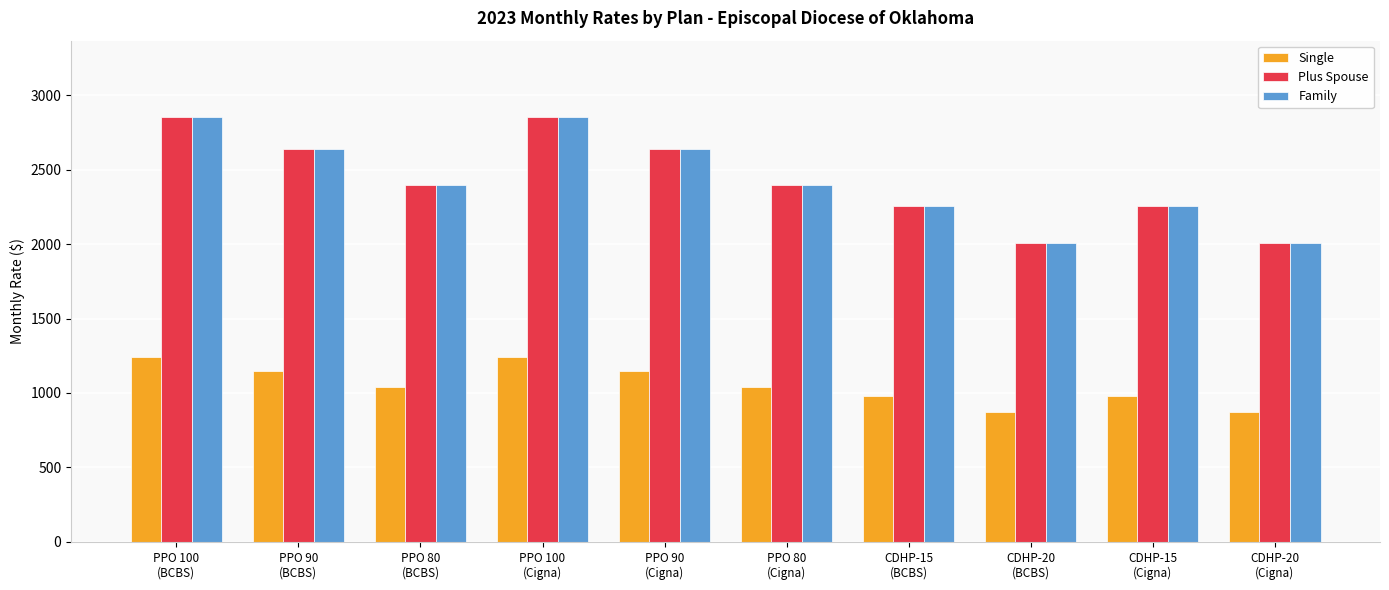

What is the difference between the maximum and minimum values in the Family series?

842